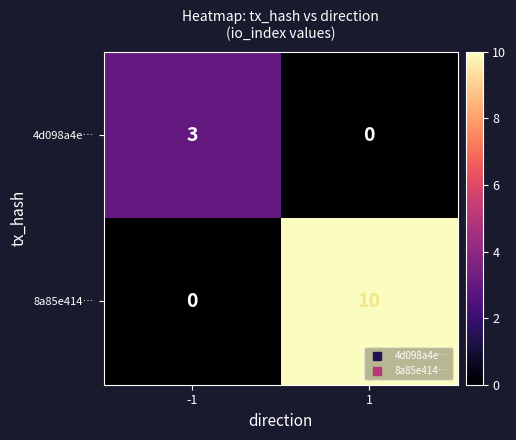

At 1, list the series in order from largest to smallest.

8a85e414…, 4d098a4e…